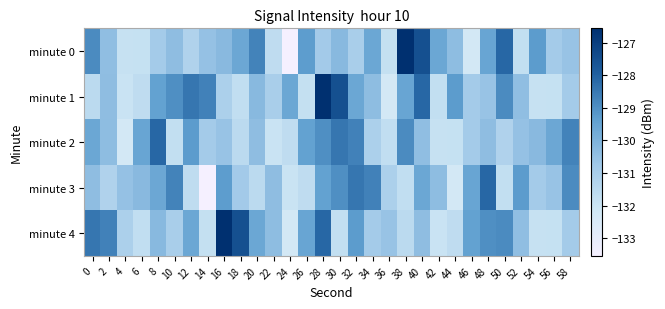

At which category does the chart reach its minimum across all series?

24